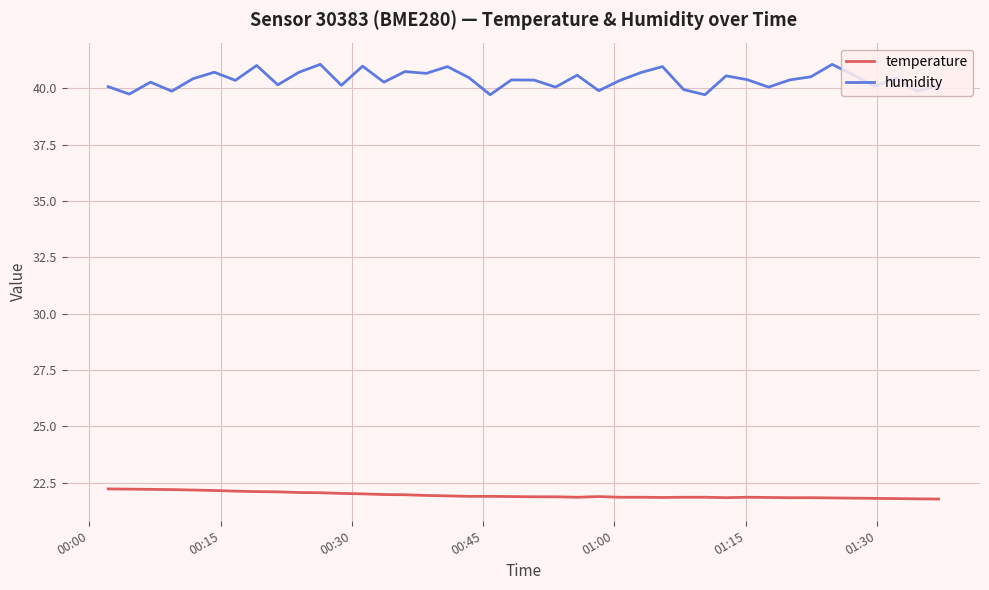

Rank the series by their average value, from lowest to highest.

temperature, humidity